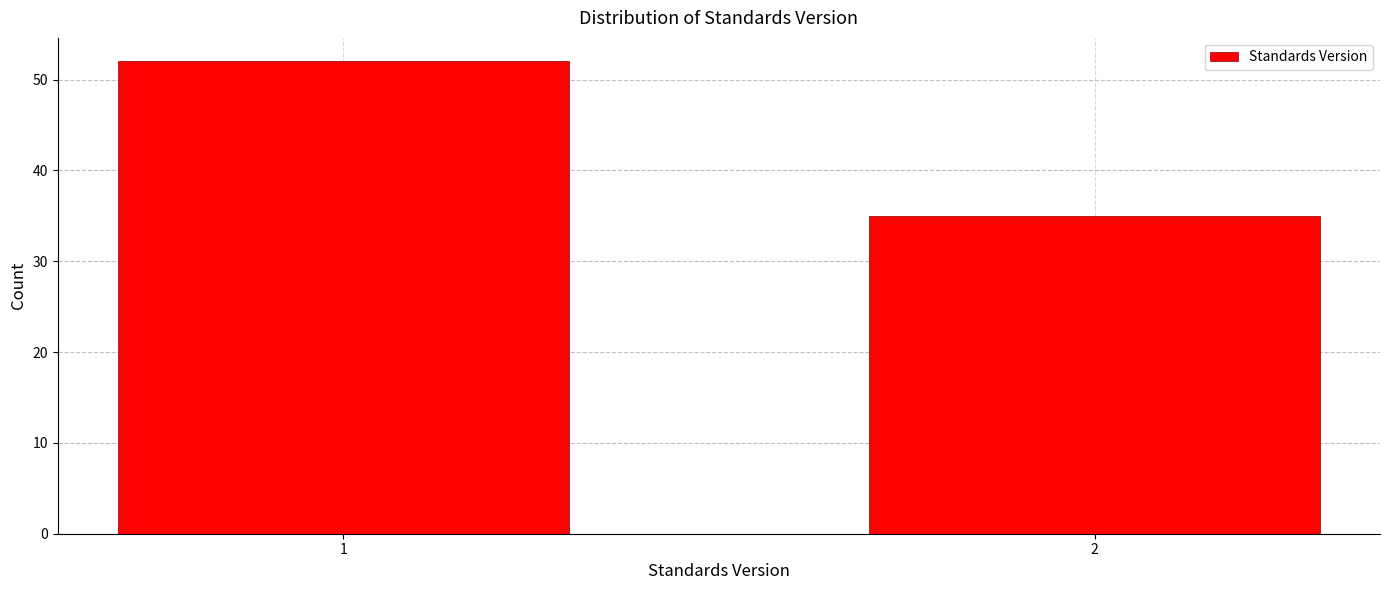

Reading left to right, transcribe all the data shown in this chart.

52	35